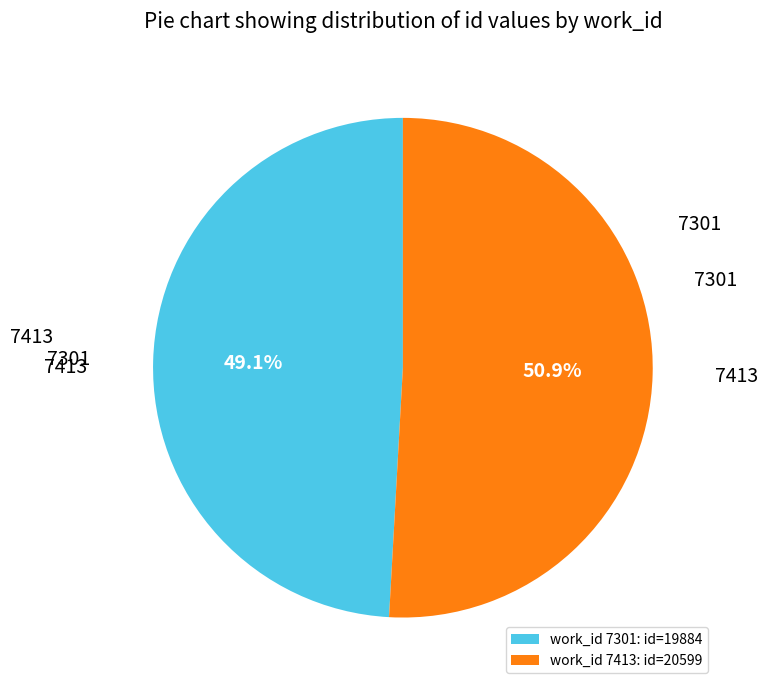

How many slices are in this pie chart?

2